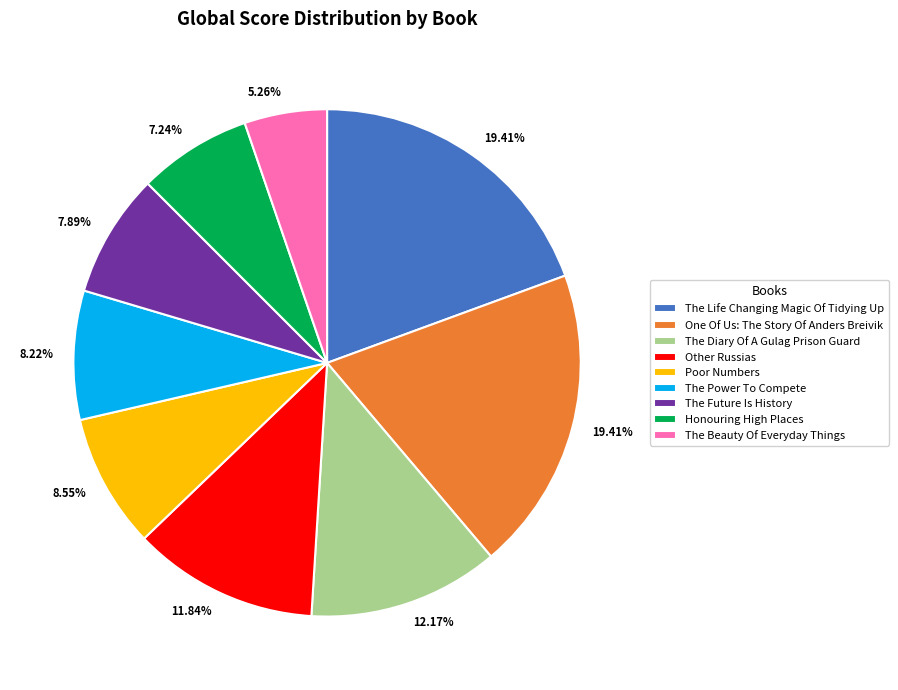

Approximately how many times larger is the value at The Diary Of A Gulag Prison Guard compared to The Life Changing Magic Of Tidying Up?

0.6